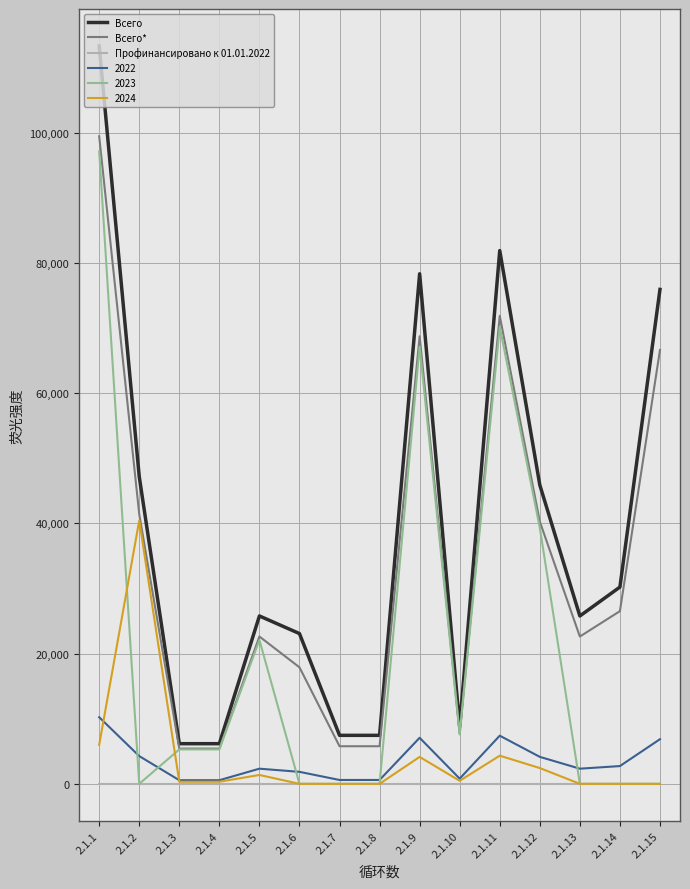

Rank the series by their maximum value, from lowest to highest.

Профинансировано к 01.01.2022, 2022, 2024, 2023, Всего*, Всего